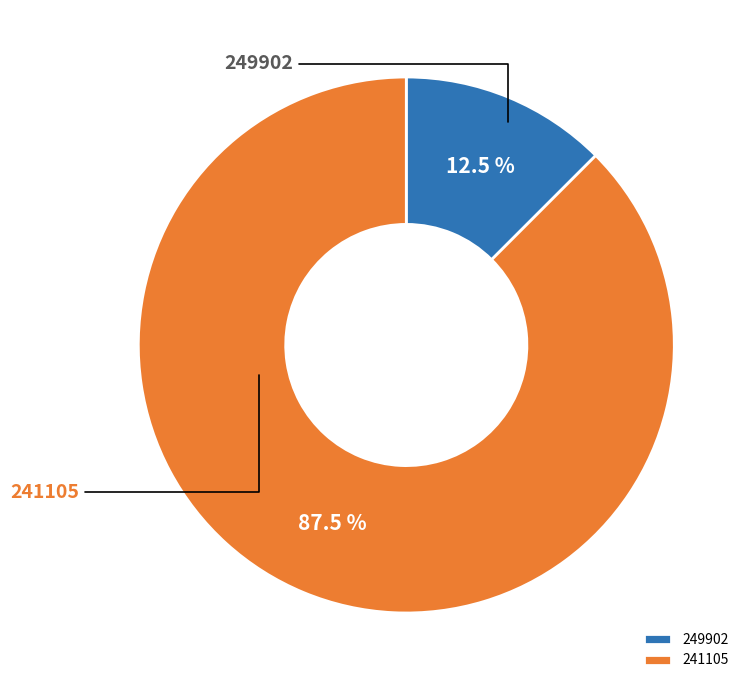

What portion of the pie excludes 249902?

87.5%